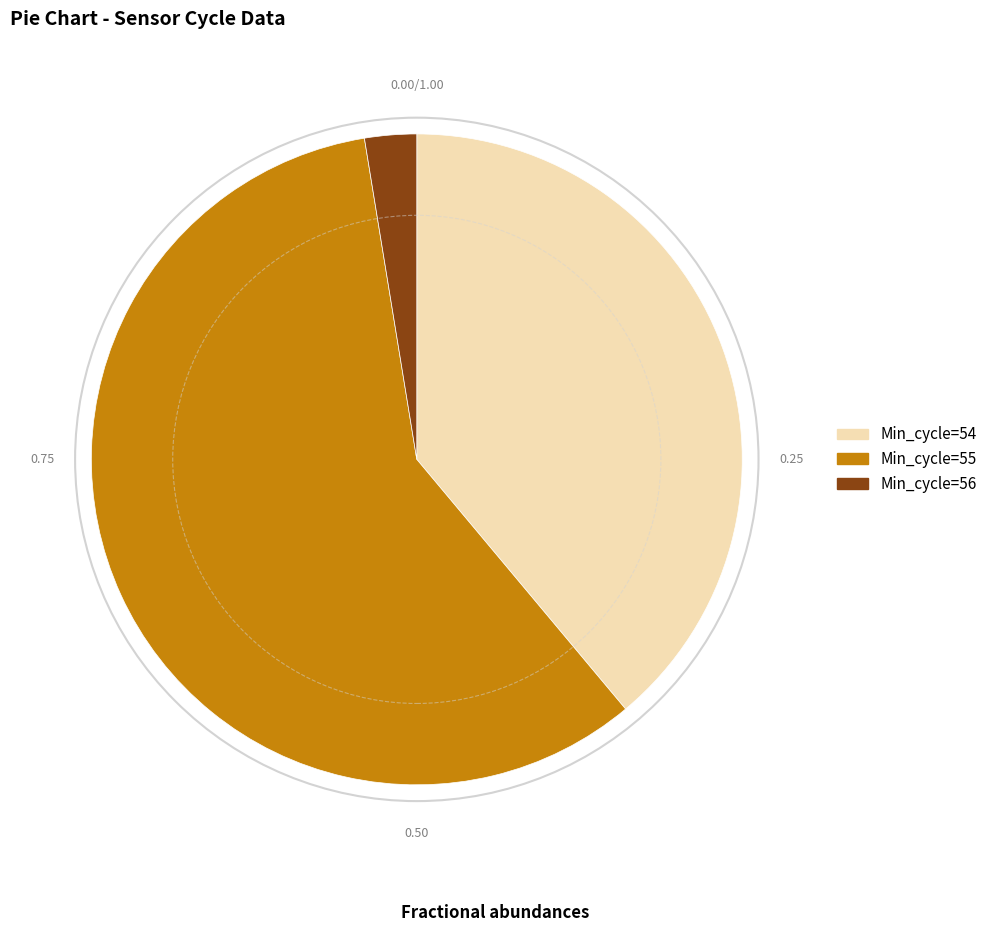

Is there any slice that represents more than half of the pie?

Yes